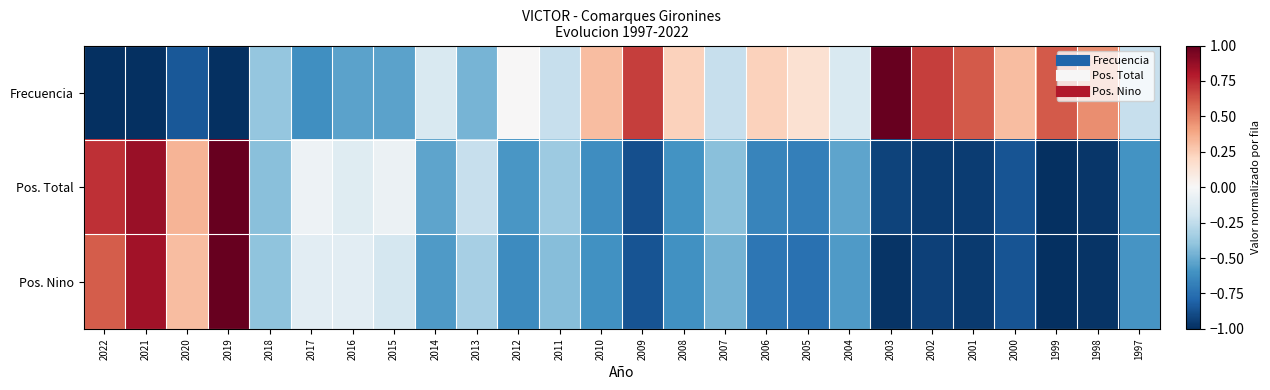

Which series has the largest total across all categories?

Frecuencia